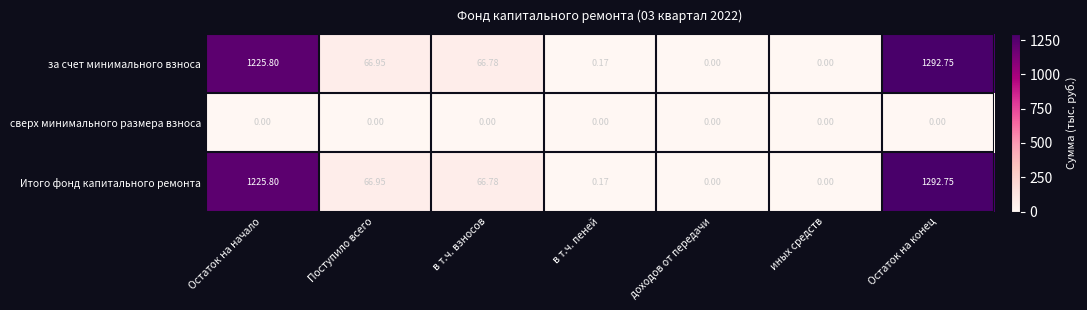

At how many categories does at least one series exceed 776?

2